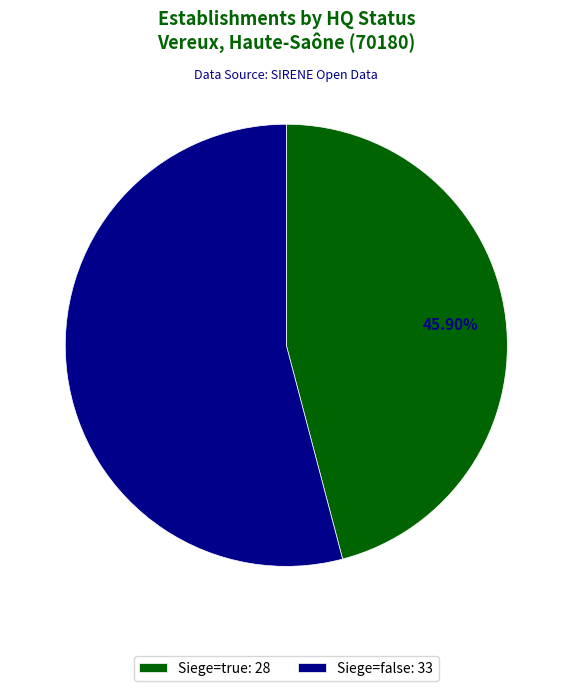

Do Siege=false: 33 and Siege=true: 28 together represent more than half of the pie?

Yes